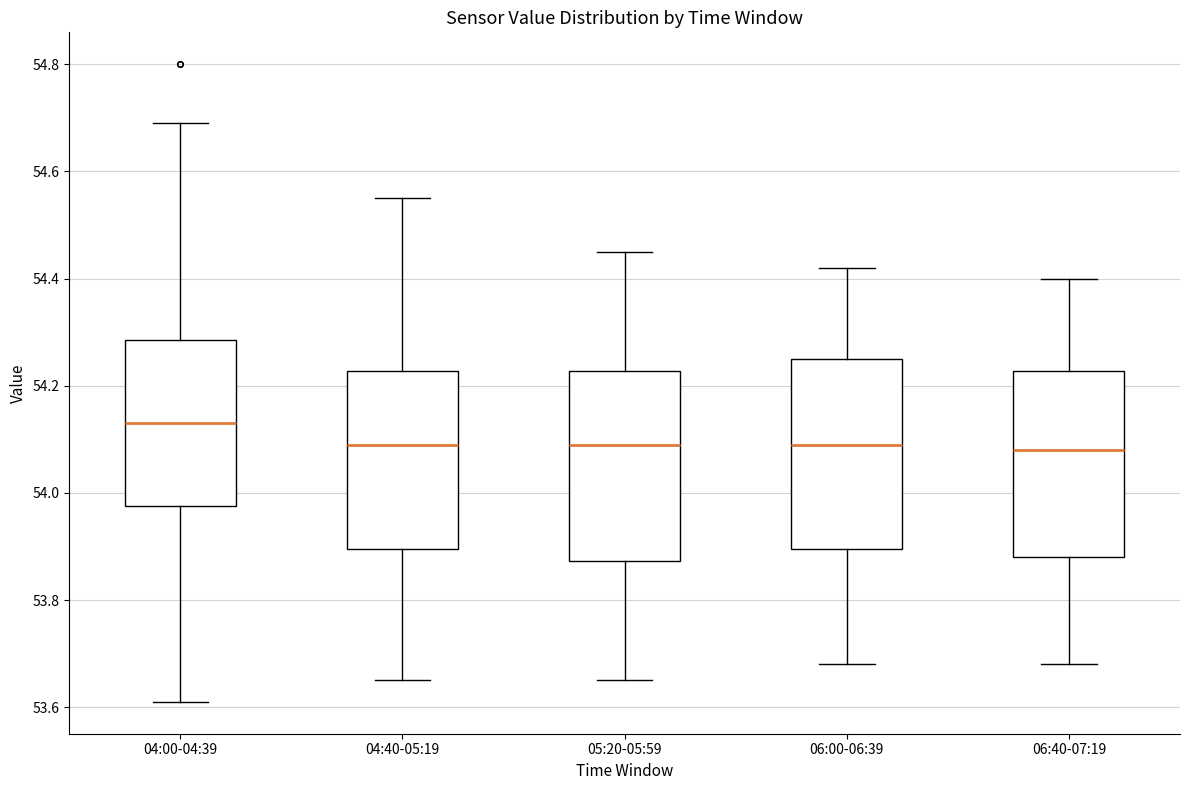

Reading left to right, transcribe this box plot: for each box, give where its median line is, the range the box spans, and where its two whiskers end, as read against the y-axis. The values are not printed on the chart, so give them approximately, as read against the axis.

04:00-04:39: median 54.14, box 53.98 to 54.28, whiskers 53.62 to 54.70
04:40-05:19: median 54.10, box 53.90 to 54.22, whiskers 53.66 to 54.56
05:20-05:59: median 54.10, box 53.88 to 54.22, whiskers 53.66 to 54.46
06:00-06:39: median 54.10, box 53.90 to 54.26, whiskers 53.68 to 54.42
06:40-07:19: median 54.08, box 53.88 to 54.22, whiskers 53.68 to 54.40